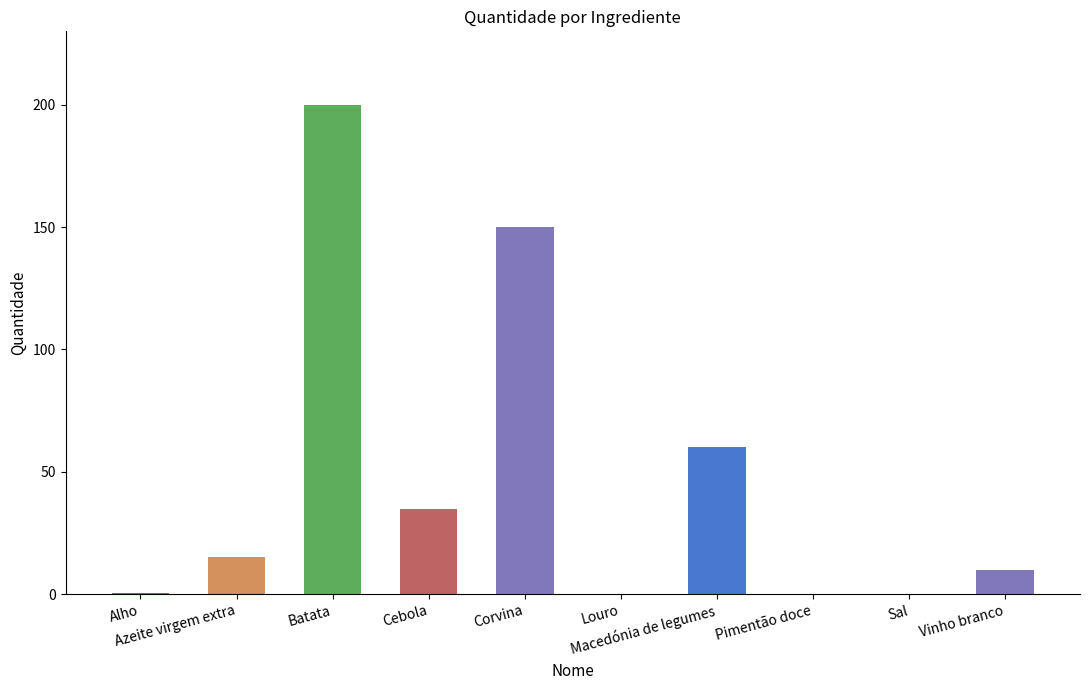

What is the maximum value shown in the chart?

200.0